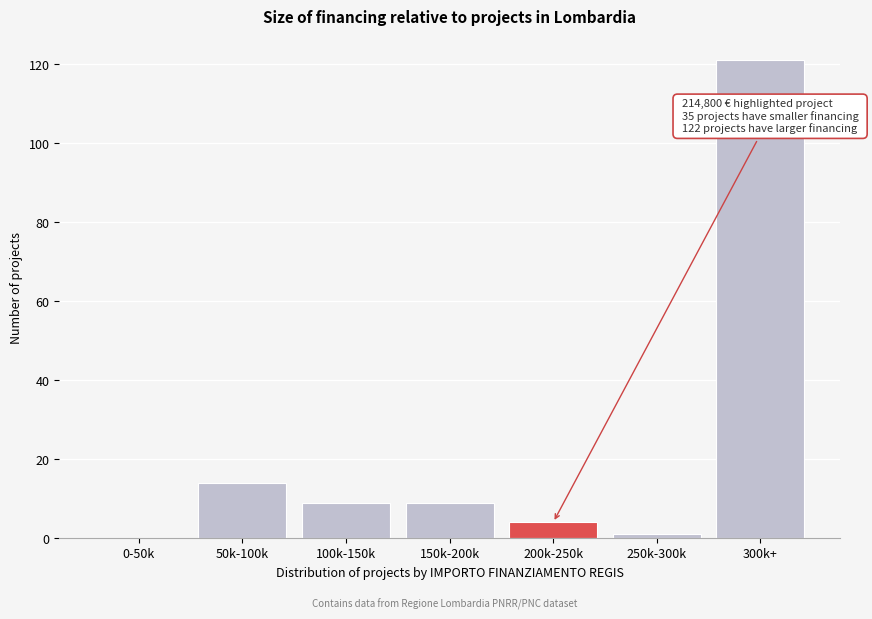

Reading left to right, transcribe all the data shown in this chart.

0-50k=0	50k-100k=14	100k-150k=9	150k-200k=9	200k-250k=4	250k-300k=1	300k+=121